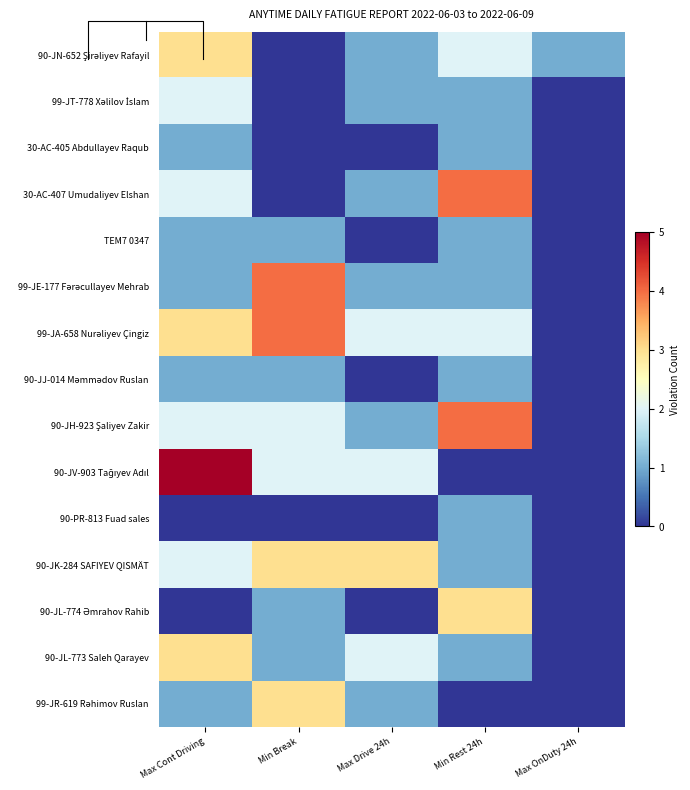

How many positive values does the 90-JL-773 Saleh Qarayev series have?

4